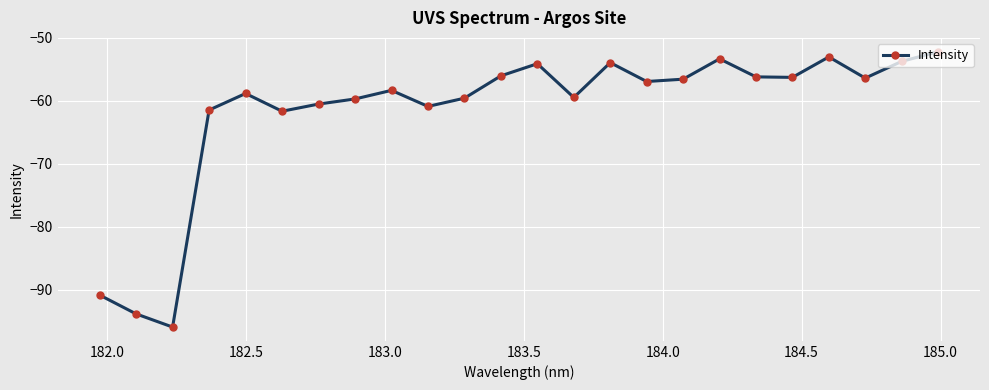

How many interior local peaks (higher than both neighbors) does the data have?

6